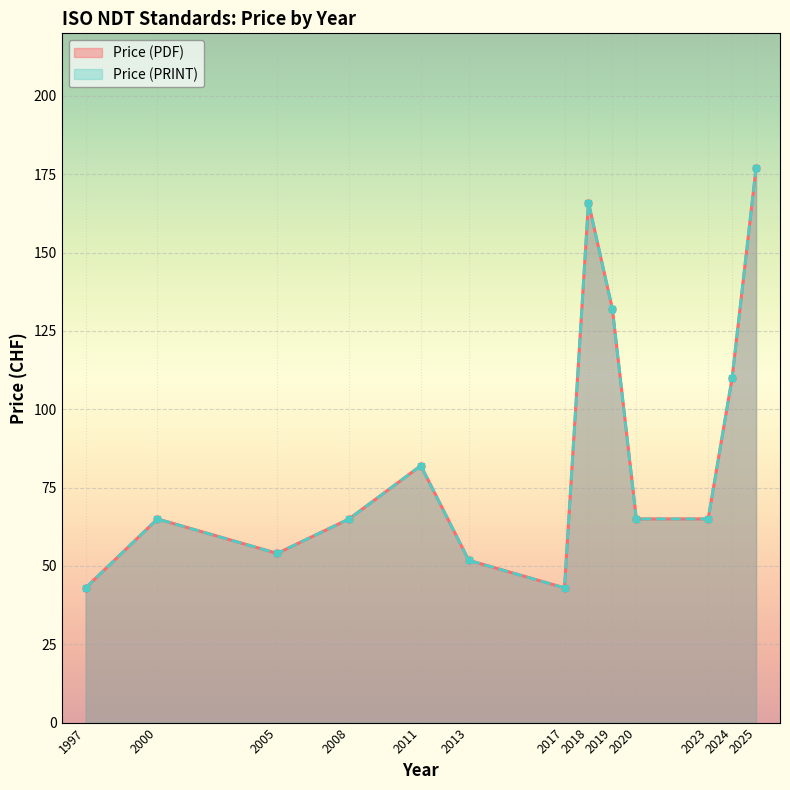

What is the difference between the Price (PRINT) values at 2018 and 2013?

112